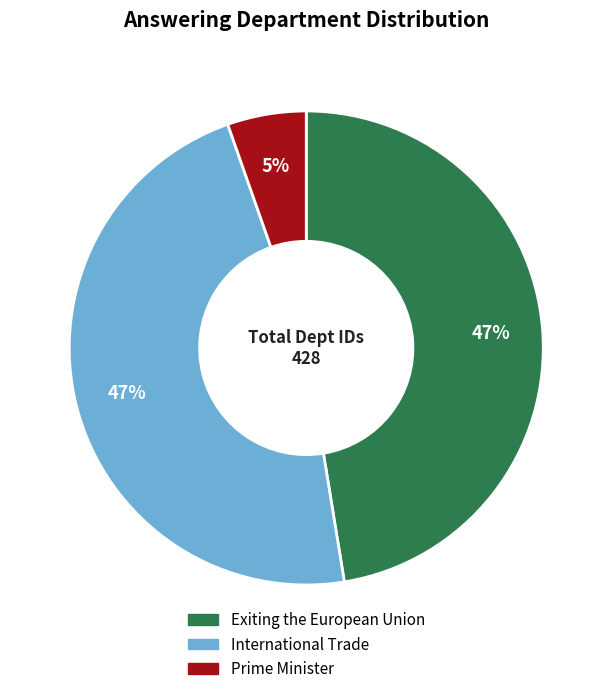

To the nearest percent, what is the difference between the largest and smallest slice percentages?

42%